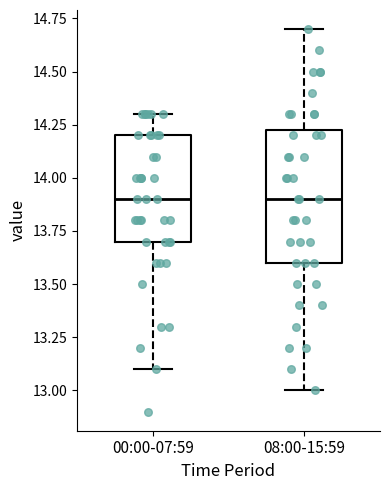

Reading left to right, transcribe this box plot: for each box, give where its median line is, the range the box spans, and where its two whiskers end, as read against the y-axis. The values are not printed on the chart, so give them approximately, as read against the axis.

00:00-07:59: median 13.90, box 13.70 to 14.20, whiskers 13.10 to 14.30
08:00-15:59: median 13.90, box 13.60 to 14.25, whiskers 13.00 to 14.70